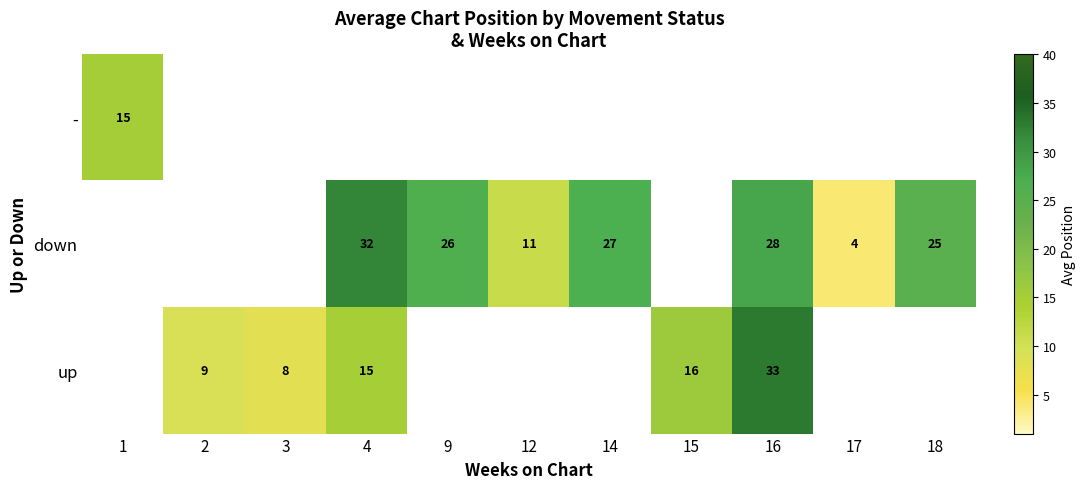

How many distinct data groups are displayed?

3